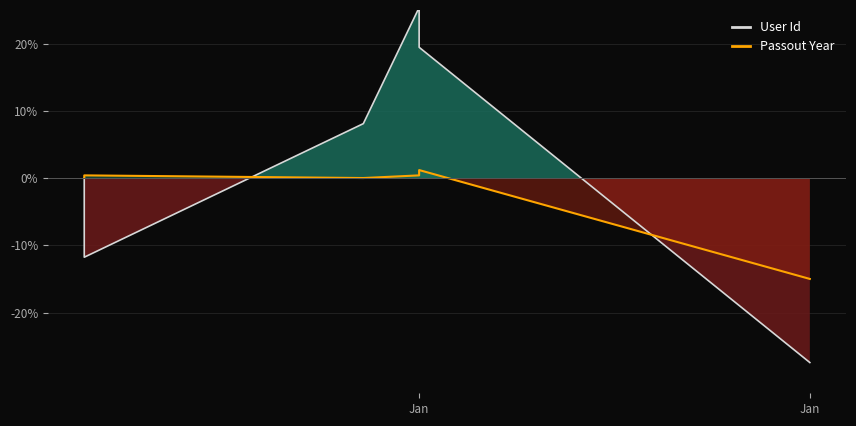

How many intersections are there between Passout Year and User Id?

2